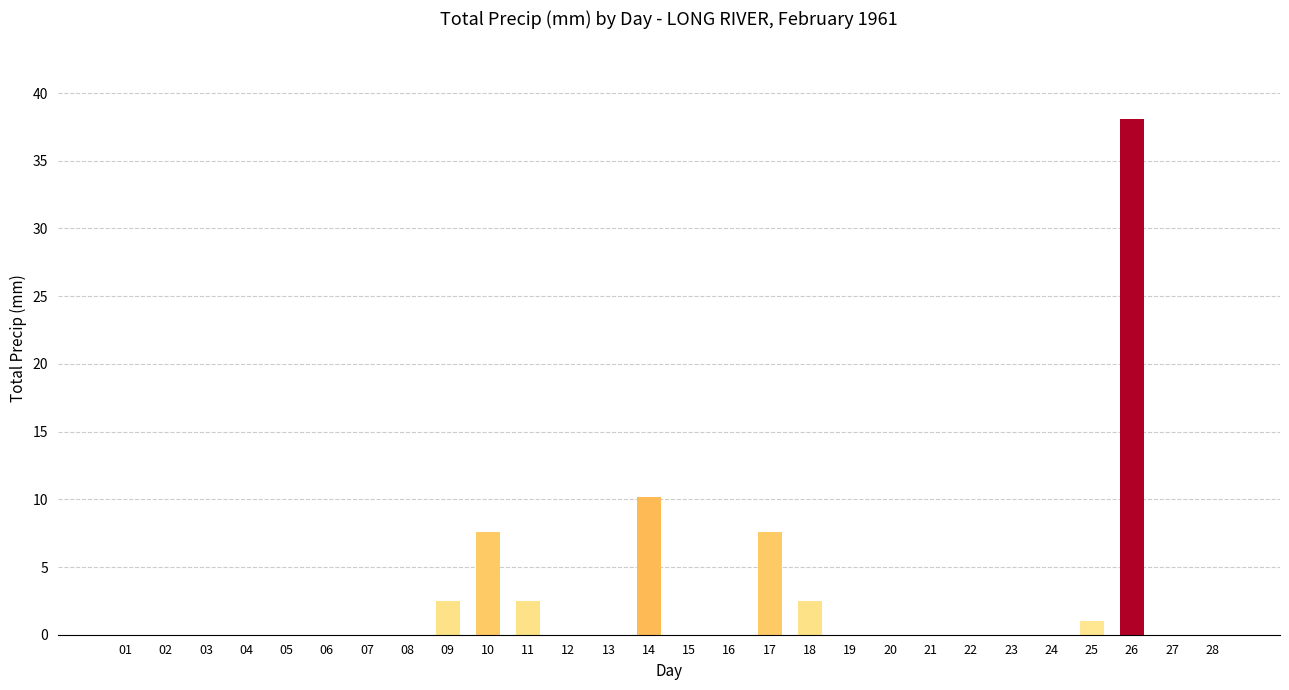

What is the sum of the values at 11 and 26?

40.6